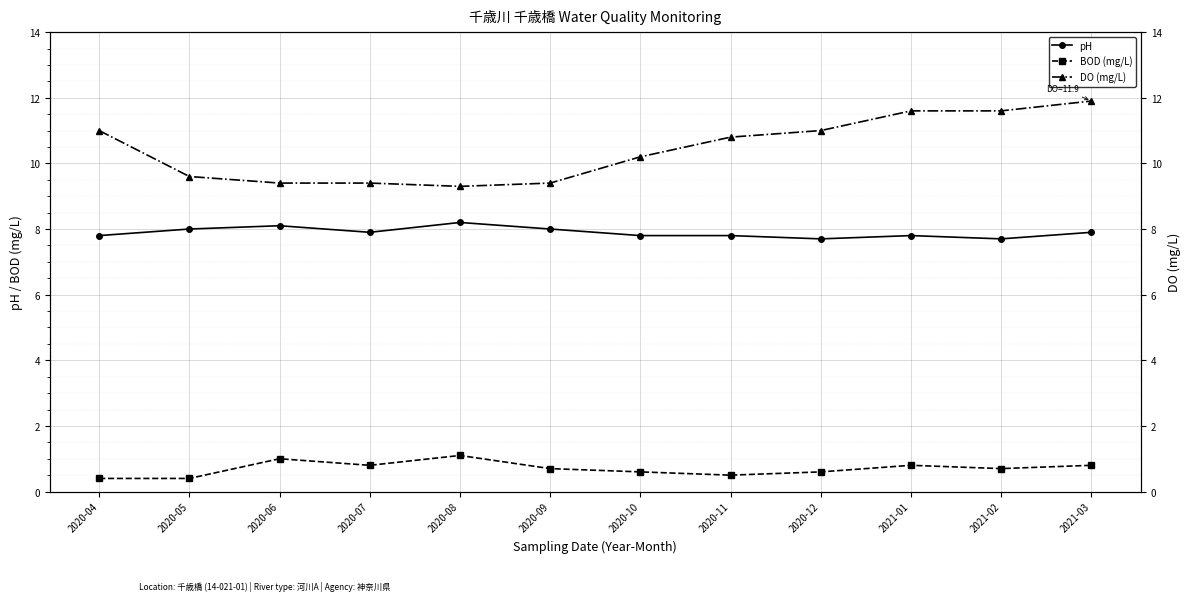

Where is the first local minimum for pH?

2020-07